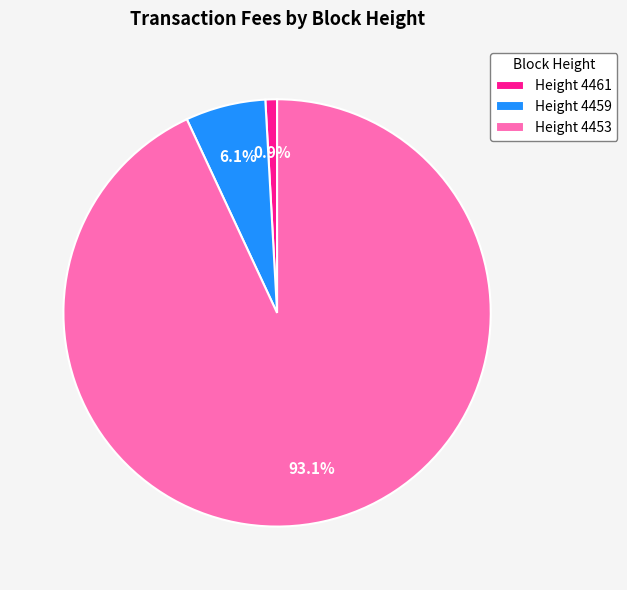

Which slice represents more than half of the pie?

Height 4453